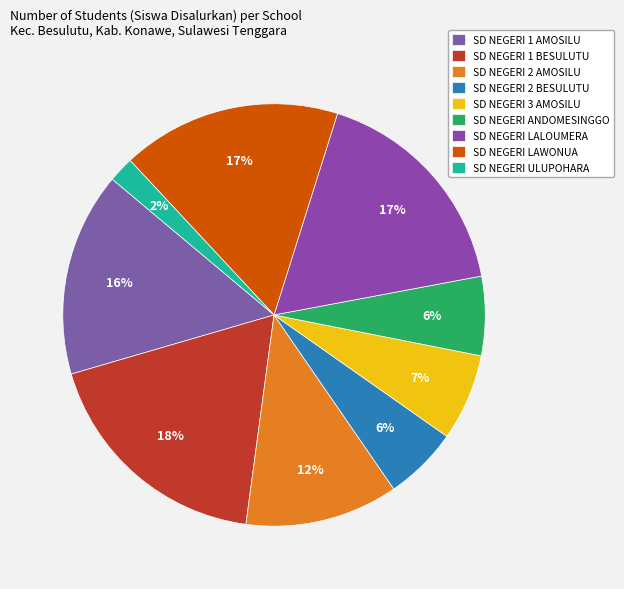

Does any single category account for the majority?

No